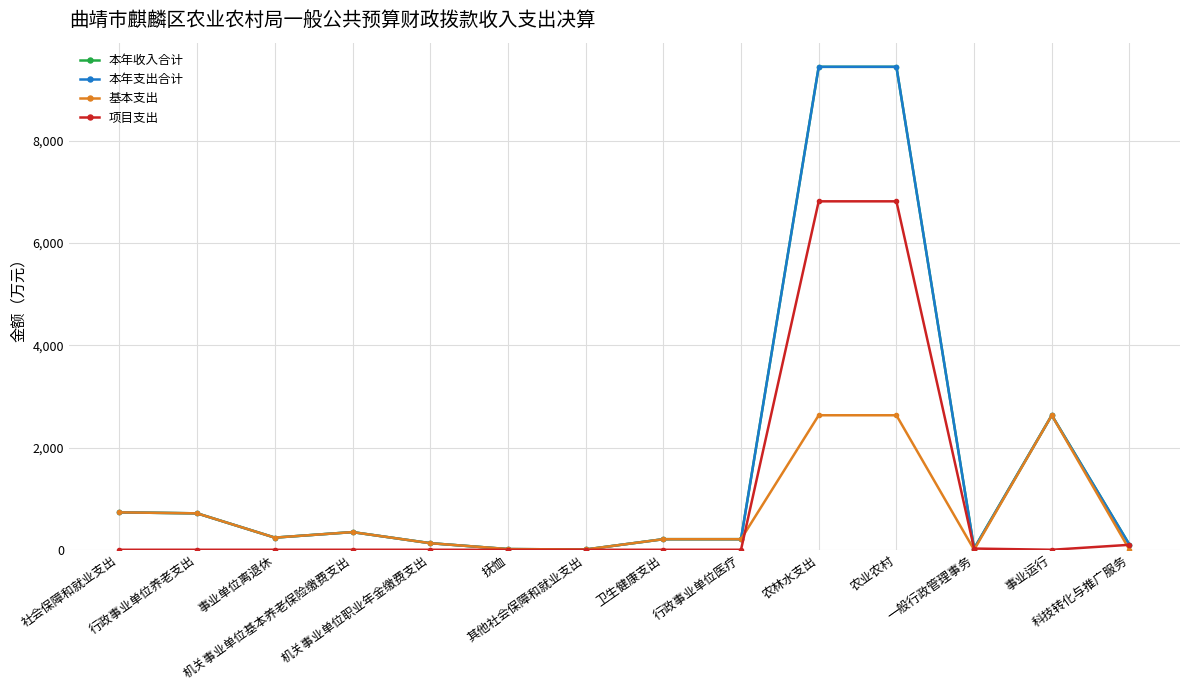

After their last crossing, which series has the higher values: 基本支出 or 项目支出?

项目支出